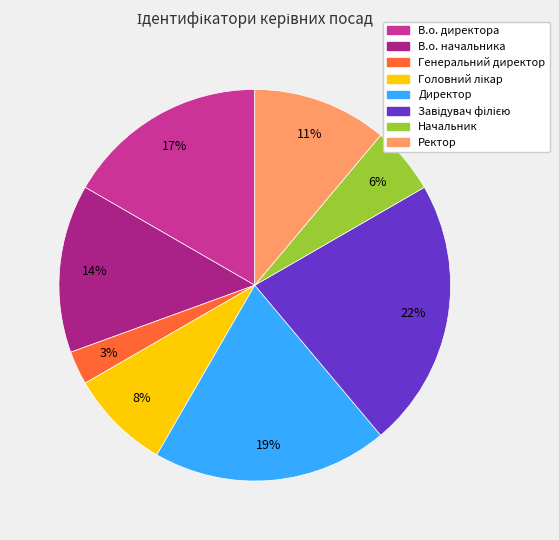

To the nearest percent, what is the difference between the Ректор and В.о. начальника slice percentages?

3%